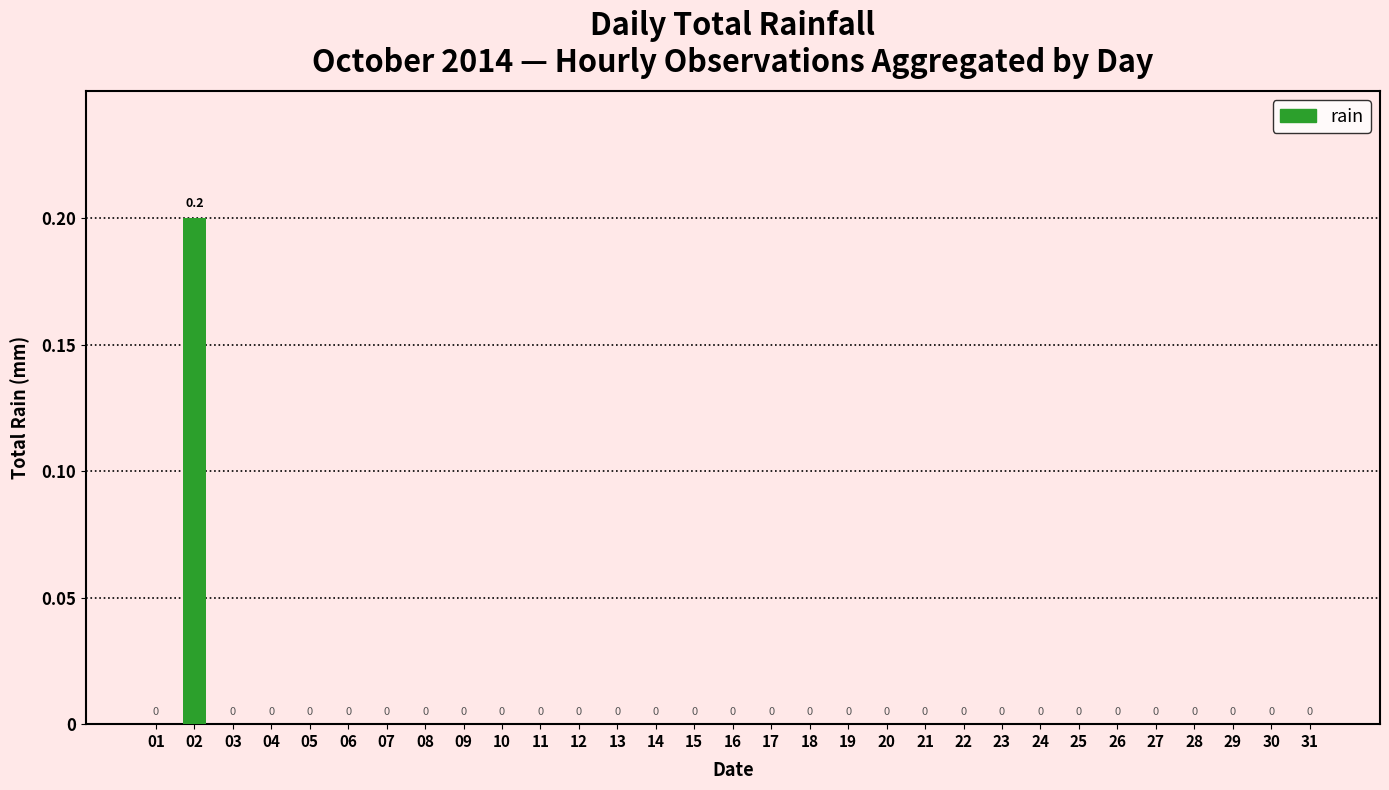

How many values are above zero?

1